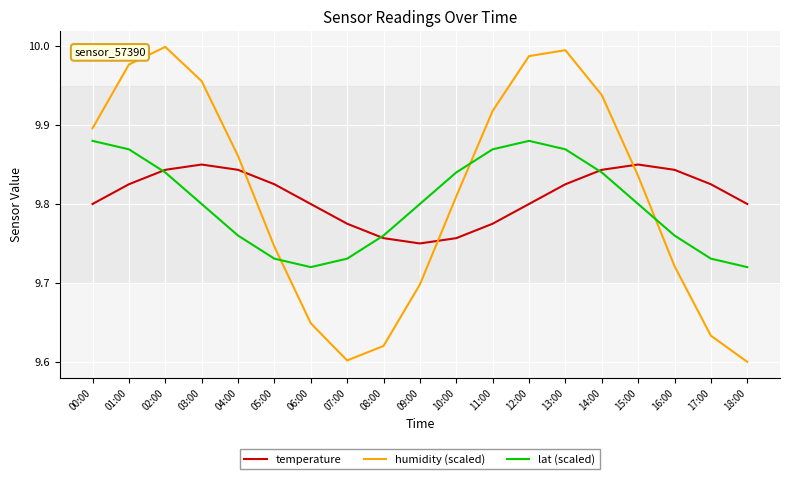

What position from the left is 07:00?

8